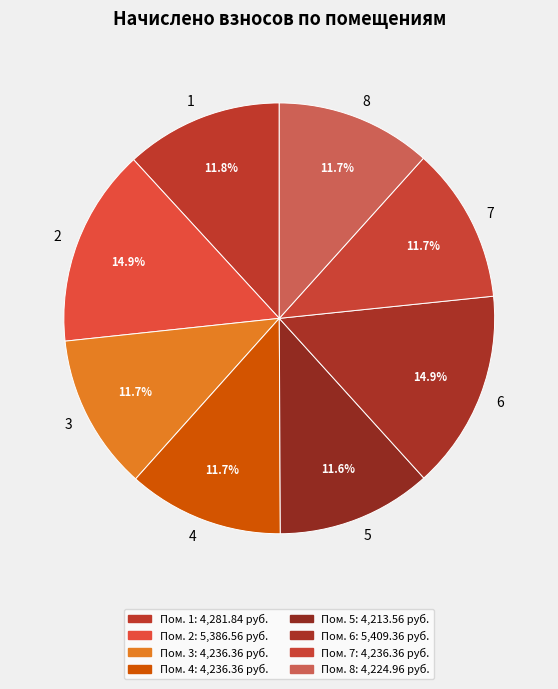

The 6 slice represents 15% of the pie. True or false?

True